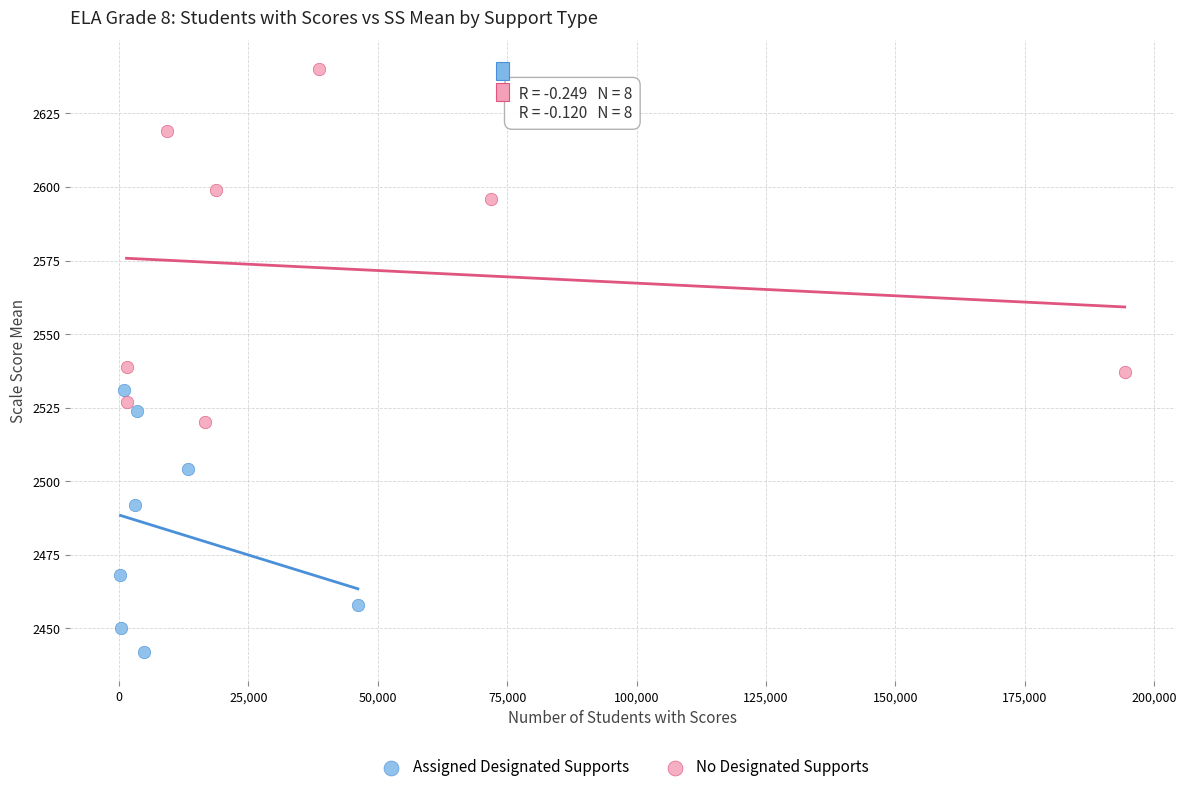

Which series has the largest Y range (max minus min)?

No Designated Supports